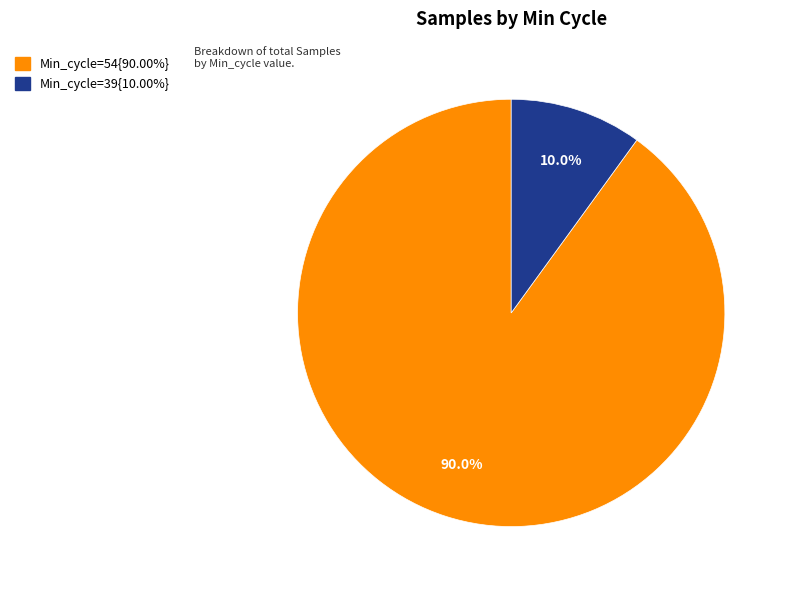

How many segments does this pie chart have?

2